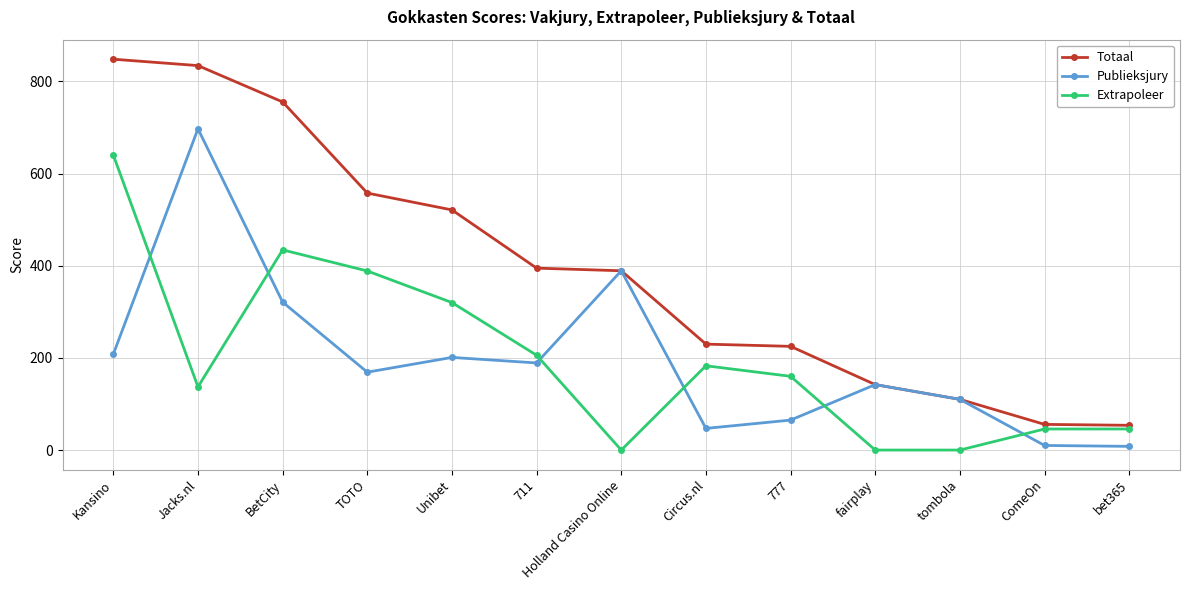

Count the number of data series in this chart.

3